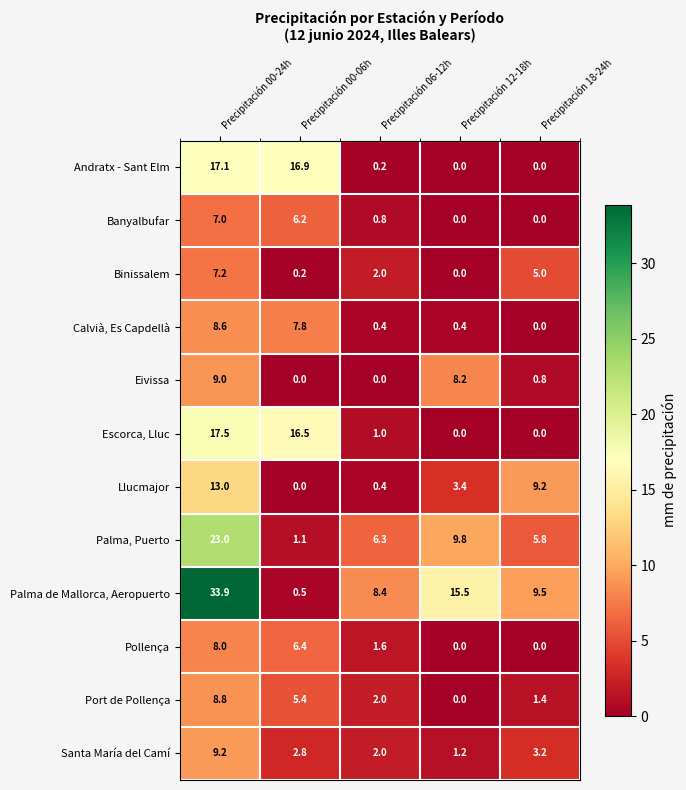

At how many categories does at least one series exceed 7?

5